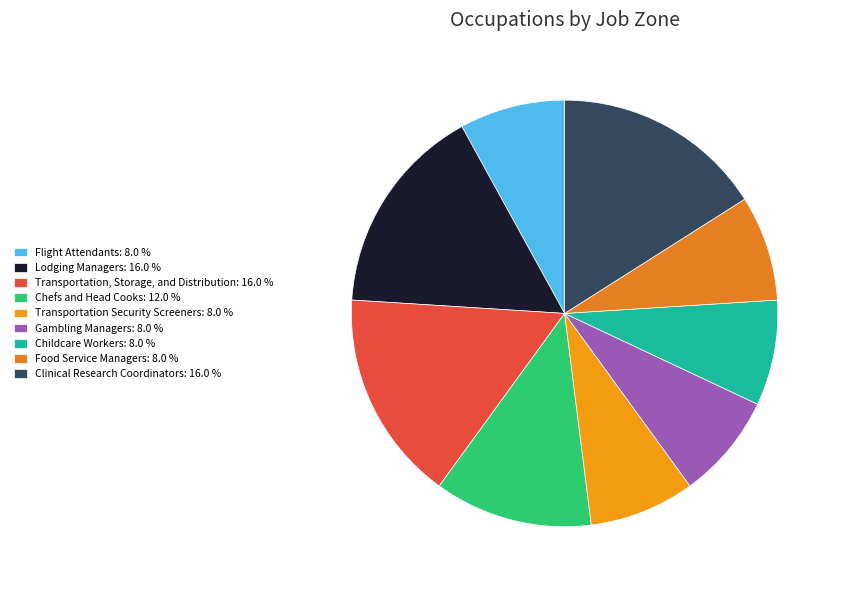

Which slice is the smallest?

Flight Attendants